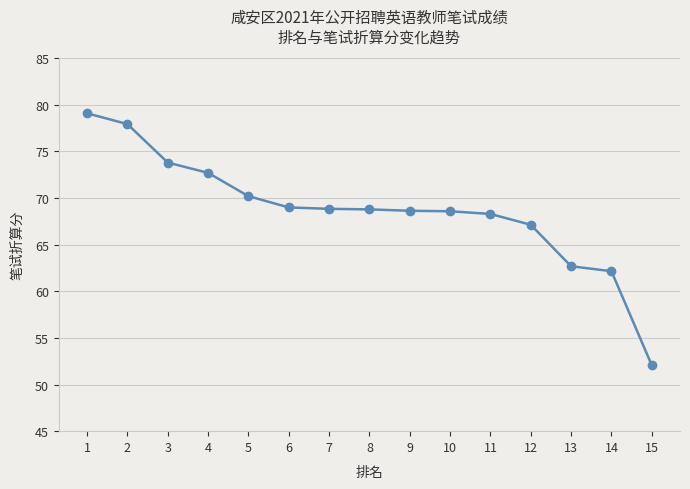

How many values exceed 68?

11